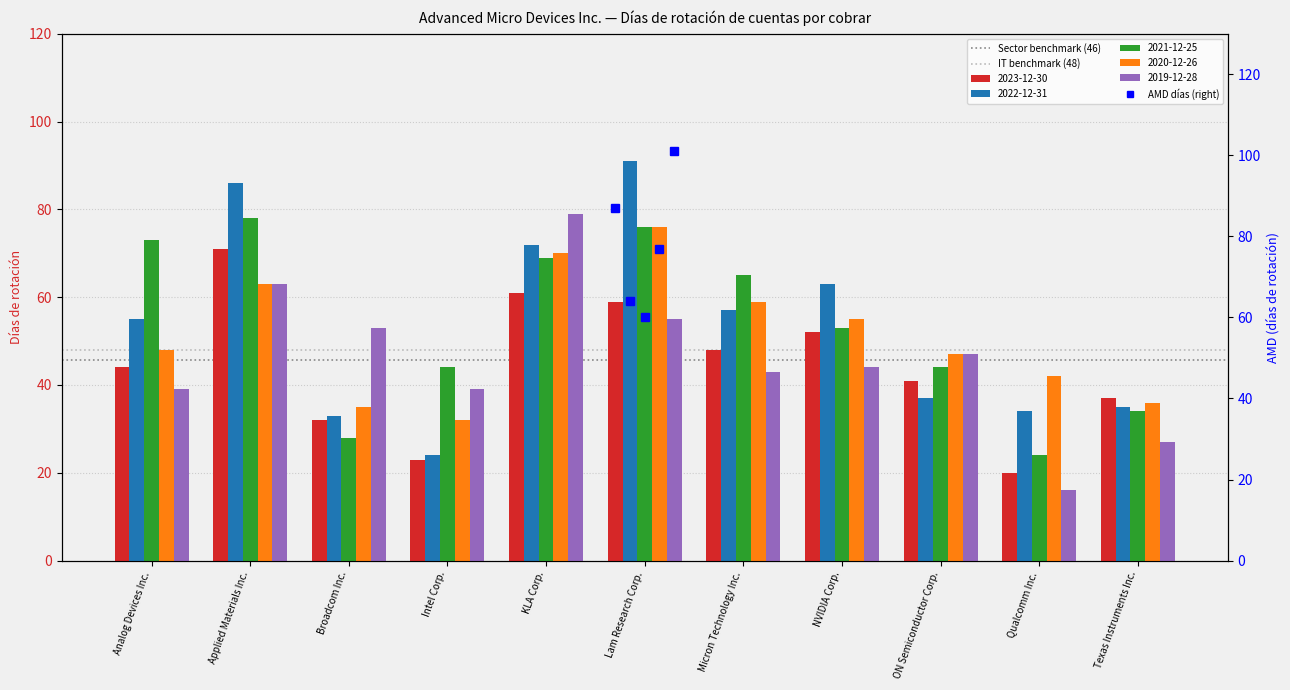

Does the chart contain any negative values?

No